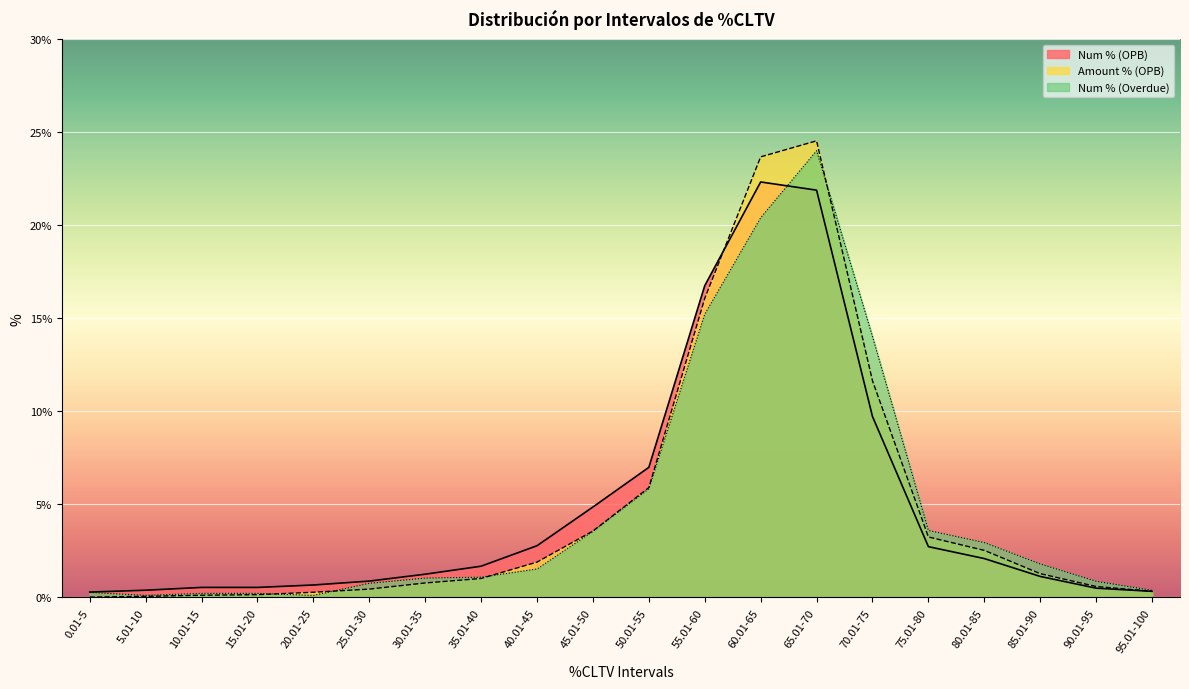

At which label does Num % (OPB) reach its minimum?

0.01-5